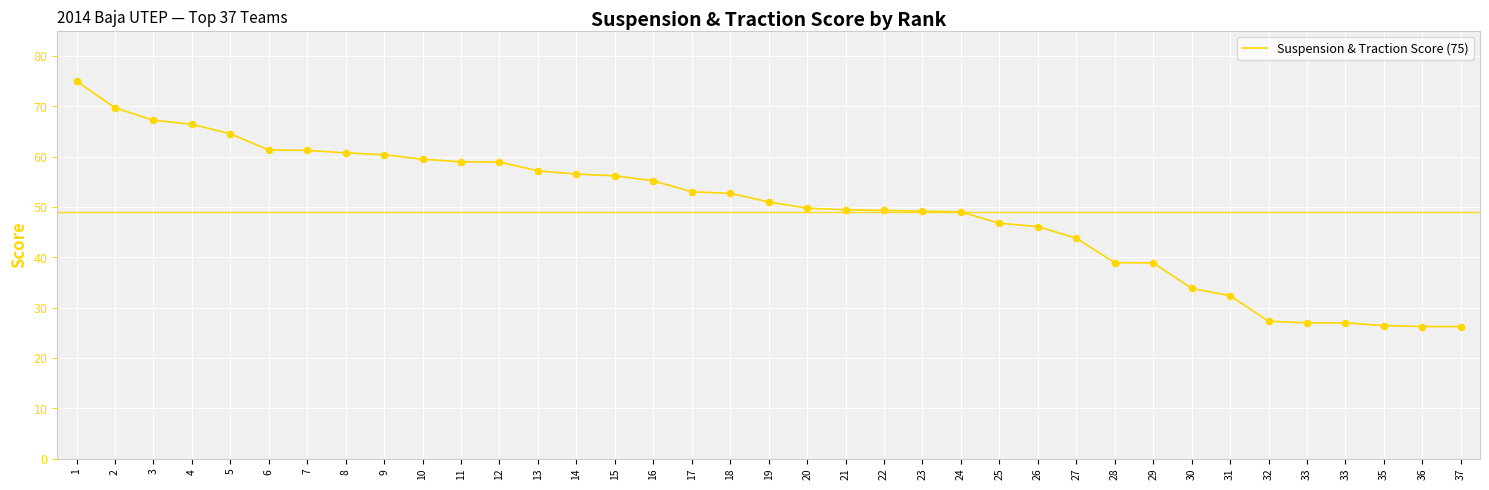

Approximately how many times larger is the value at 6 compared to 2?

0.9